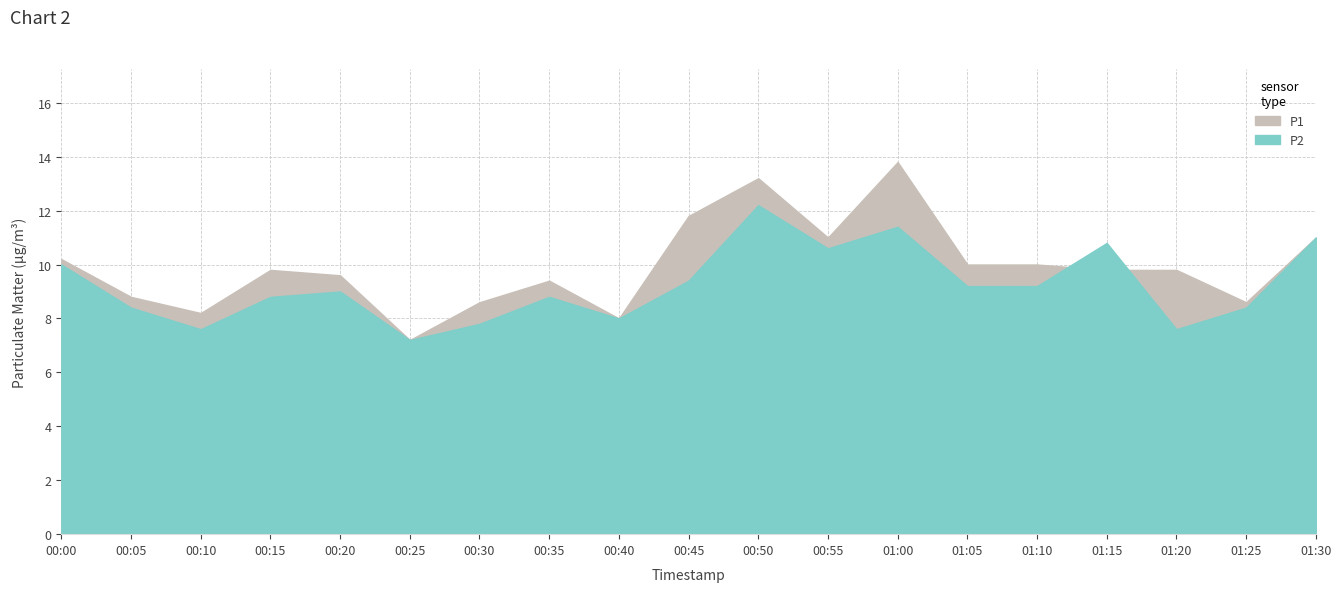

Which series has the widest spread of values?

P1